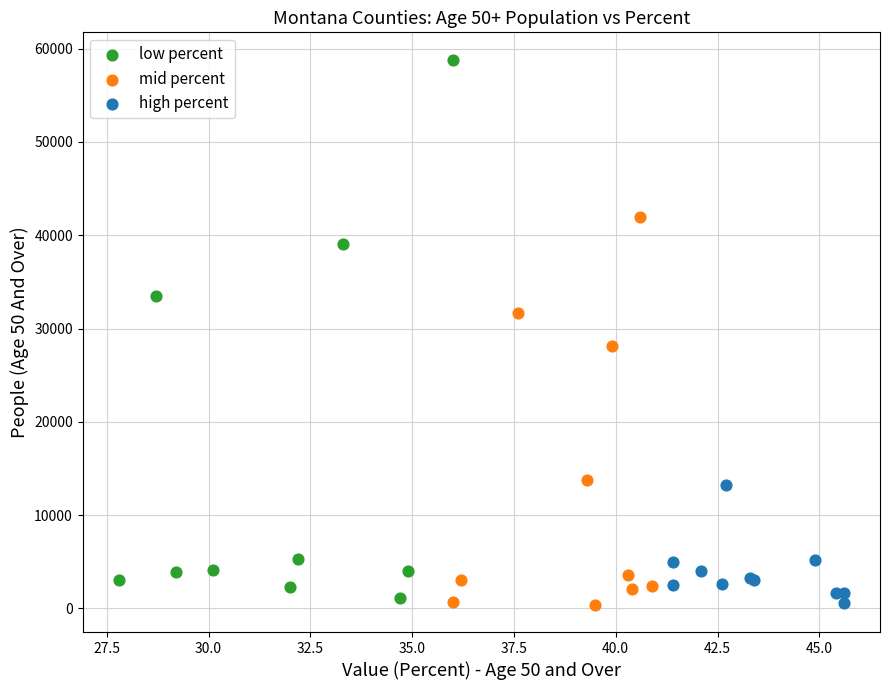

Which series reaches the maximum Y coordinate?

low percent